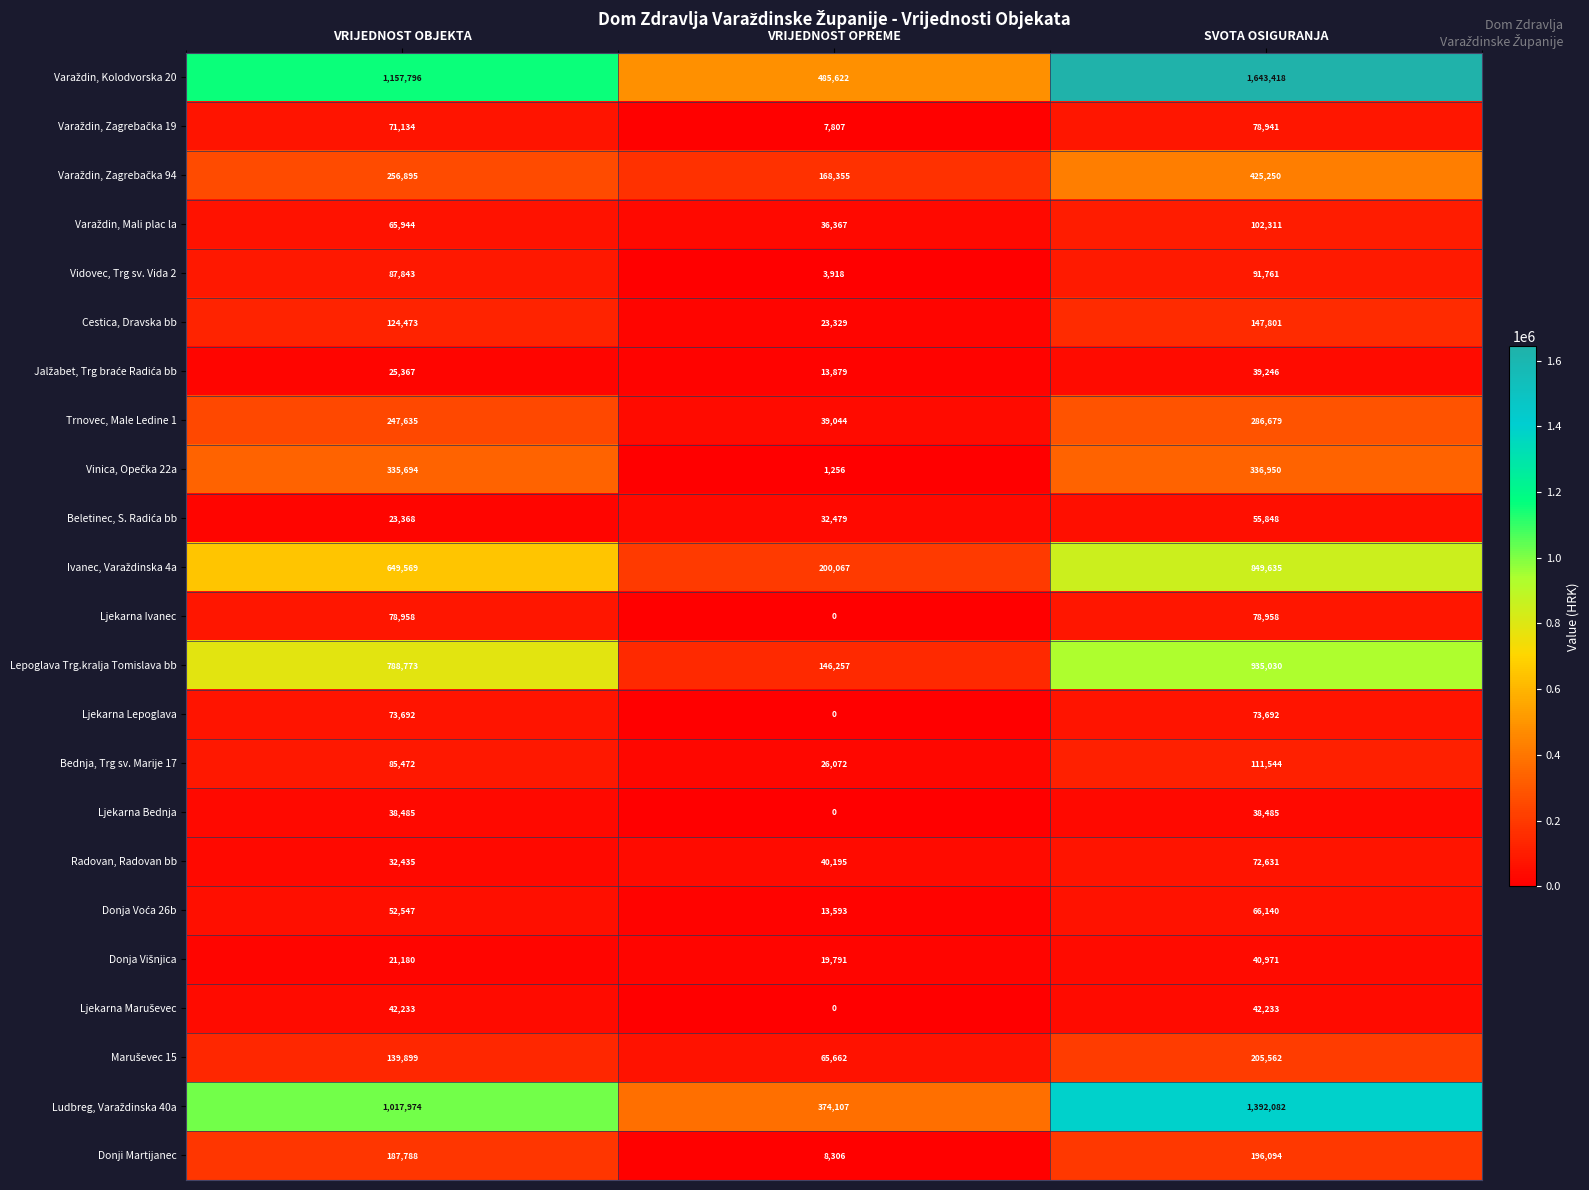

Count the Trnovec, Male Ledine 1 values in the range 39044 to 286679.

3